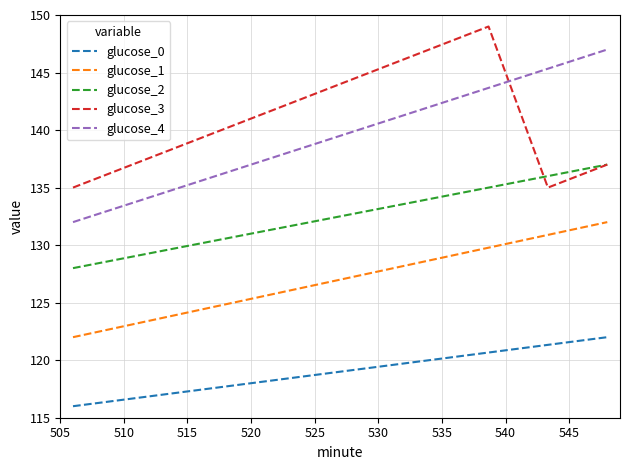

True or false: glucose_0 and glucose_1 cross at least once.

False